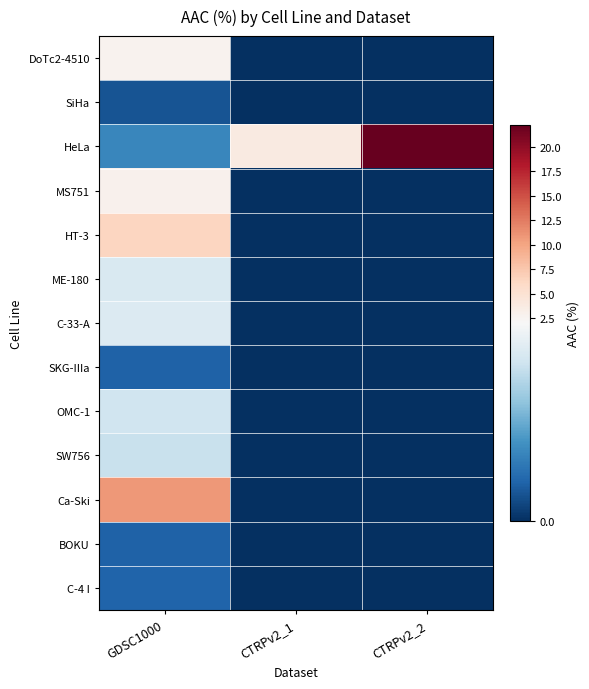

Reading right to left, what are all the values shown in this chart?

DoTc2-4510: CTRPv2_2=0.0	CTRPv2_1=0.0	GDSC1000=2.6
SiHa: CTRPv2_2=0.0	CTRPv2_1=0.0	GDSC1000=0.3
HeLa: CTRPv2_2=22.2	CTRPv2_1=3.8	GDSC1000=0.7
MS751: CTRPv2_2=0.0	CTRPv2_1=0.0	GDSC1000=2.9
HT-3: CTRPv2_2=0.0	CTRPv2_1=0.0	GDSC1000=6.4
ME-180: CTRPv2_2=0.0	CTRPv2_1=0.0	GDSC1000=1.7
C-33-A: CTRPv2_2=0.0	CTRPv2_1=0.0	GDSC1000=1.7
SKG-IIIa: CTRPv2_2=0.0	CTRPv2_1=0.0	GDSC1000=0.4
OMC-1: CTRPv2_2=0.0	CTRPv2_1=0.0	GDSC1000=1.6
SW756: CTRPv2_2=0.0	CTRPv2_1=0.0	GDSC1000=1.5
Ca-Ski: CTRPv2_2=0.0	CTRPv2_1=0.0	GDSC1000=10.9
BOKU: CTRPv2_2=0.0	CTRPv2_1=0.0	GDSC1000=0.4
C-4 I: CTRPv2_2=0.0	CTRPv2_1=0.0	GDSC1000=0.4